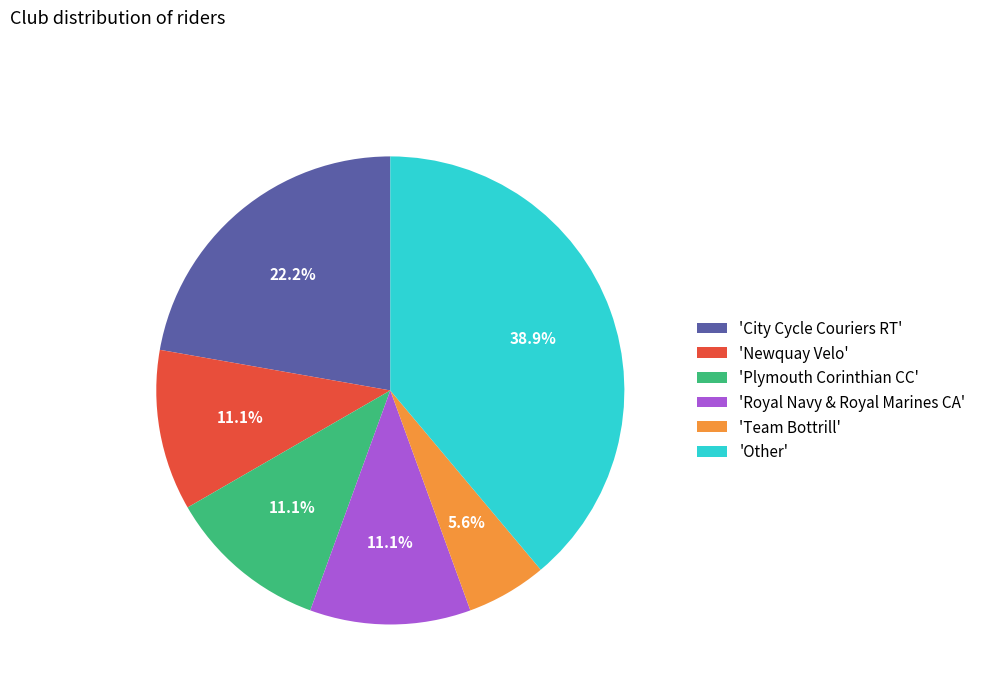

Combined, what portion of the pie is 'Other' and 'Royal Navy & Royal Marines CA'?

50.0%